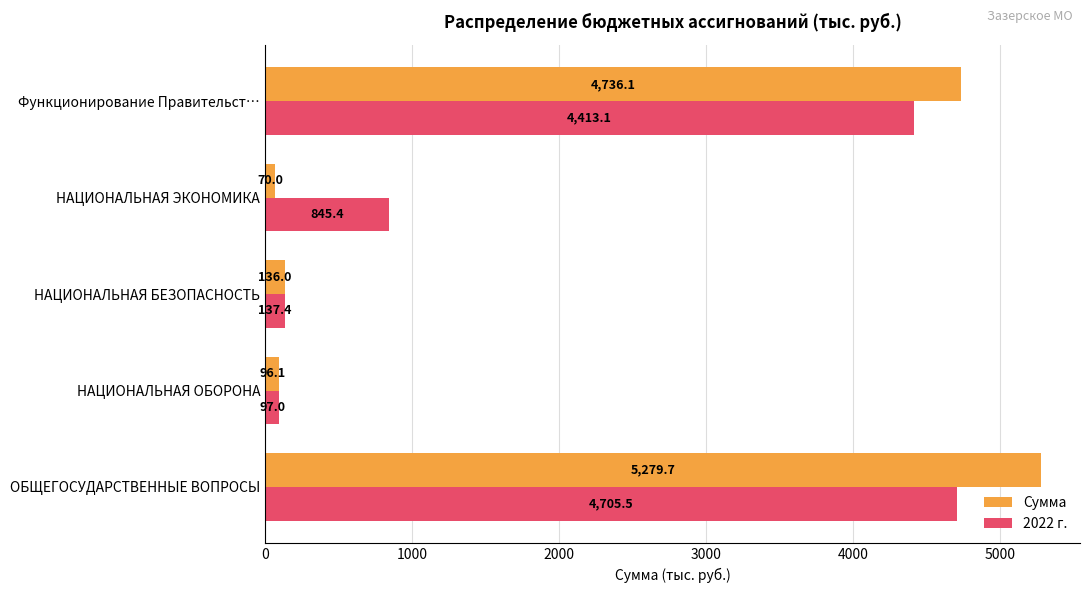

At which category does the chart reach its minimum across all series?

НАЦИОНАЛЬНАЯ ЭКОНОМИКА